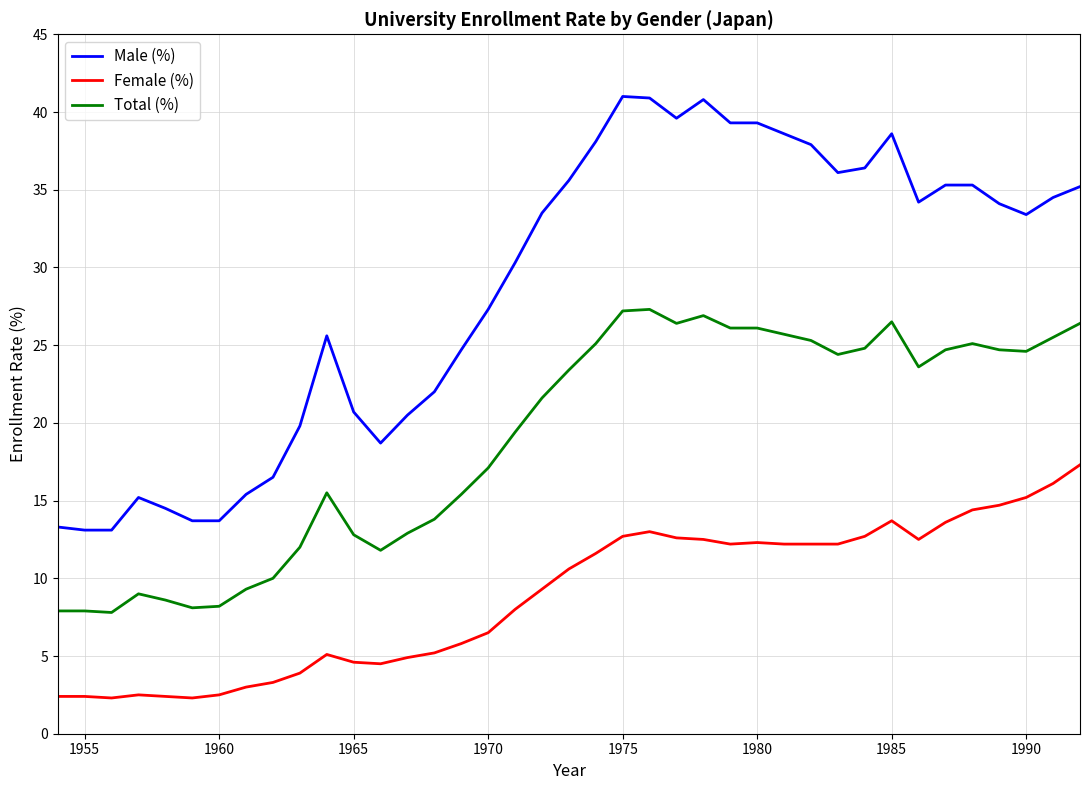

Which series has the largest range (max minus min)?

Male (%)